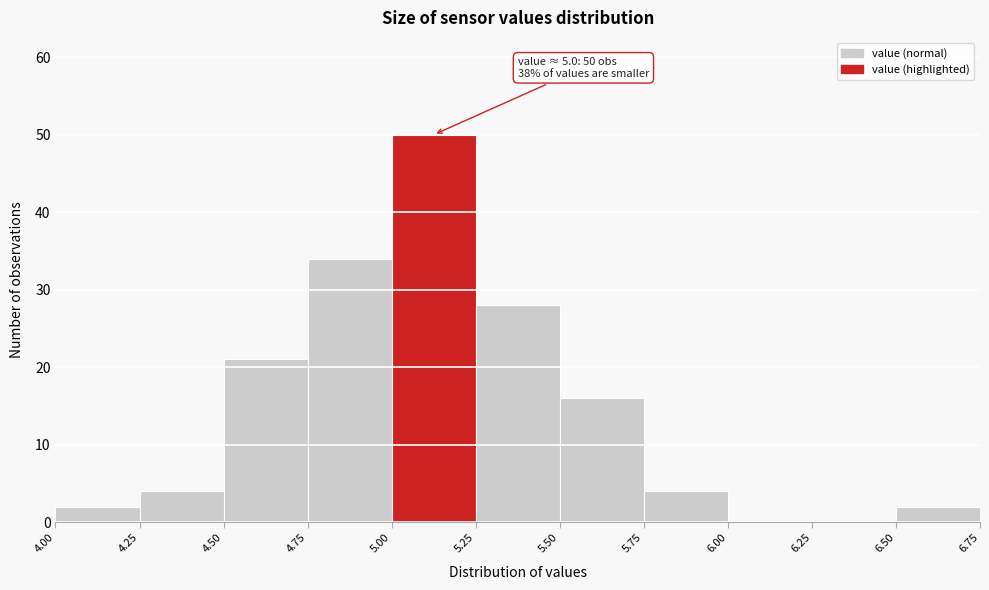

Which range on the x-axis has the tallest bar?

5.00 to 5.25